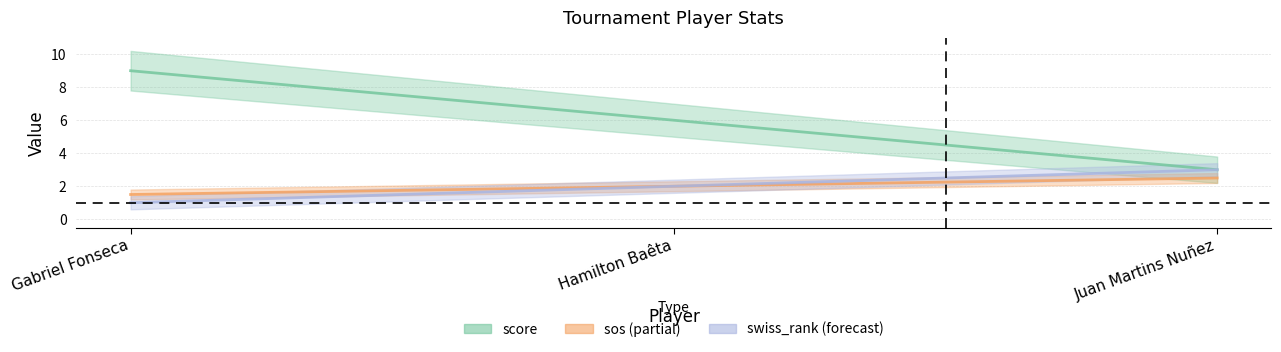

What is the total value across all series at Gabriel Fonseca?

11.5